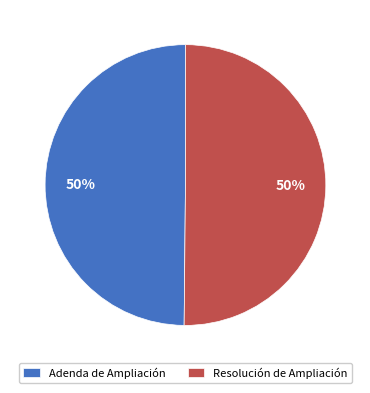

What is the ratio of the value at Adenda de Ampliación to the value at Resolución de Ampliación?

1.0